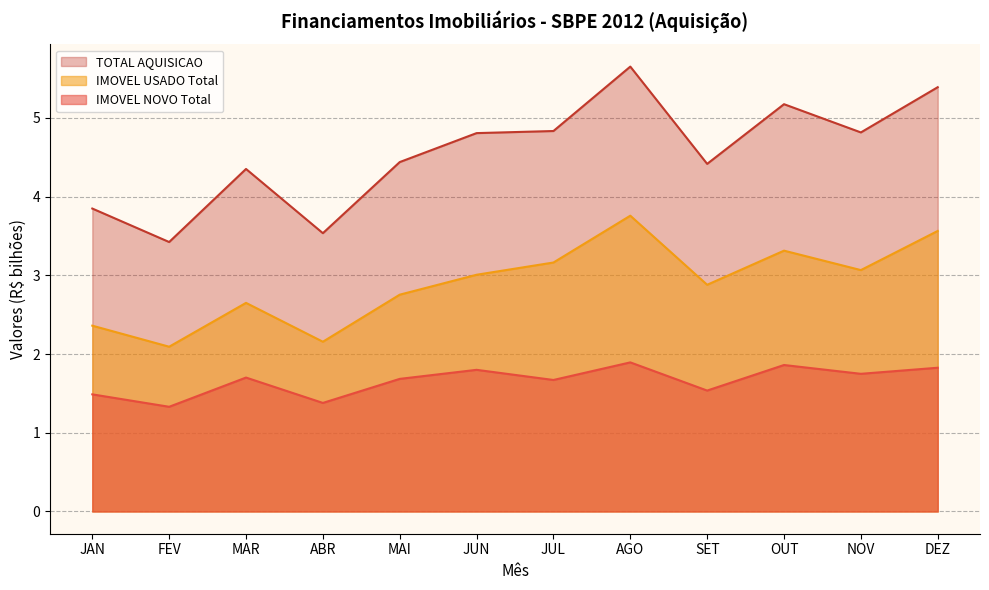

What are all the series names shown in the legend?

TOTAL AQUISICAO, IMOVEL USADO Total, IMOVEL NOVO Total